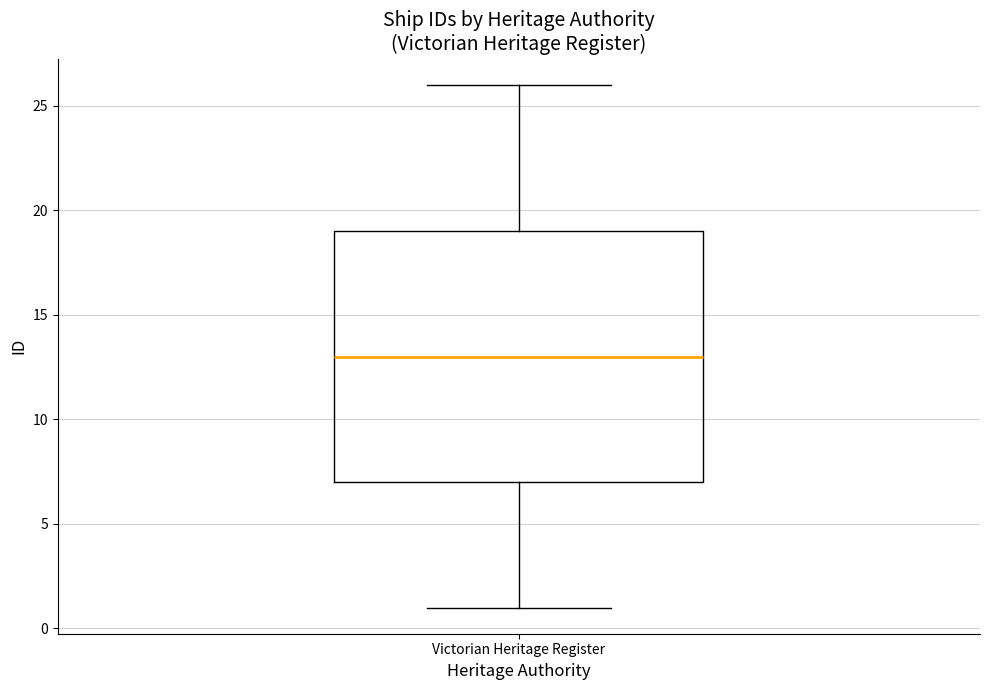

Transcribe this box plot: give where the median line is, the range the box spans, and where the two whiskers end, as read against the y-axis. The values are not printed on the chart, so give them approximately, as read against the axis.

median 13, box 7 to 19, whiskers 1 to 26